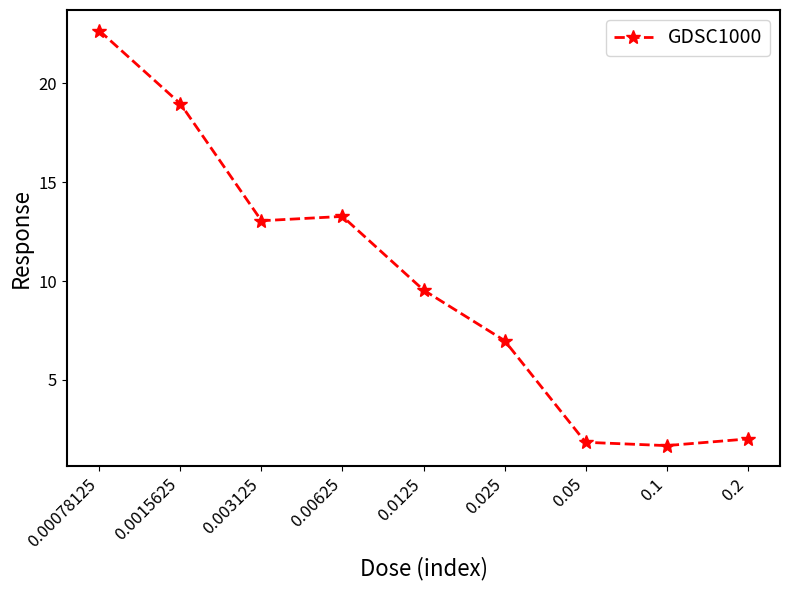

Count the number of categories in the chart.

9